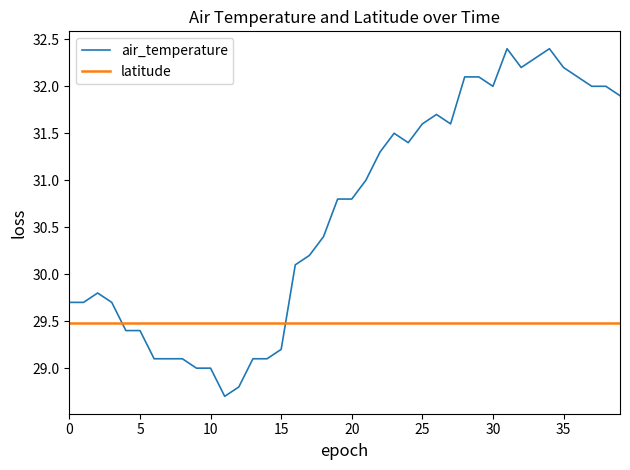

True or false: latitude and air_temperature cross at least once.

True